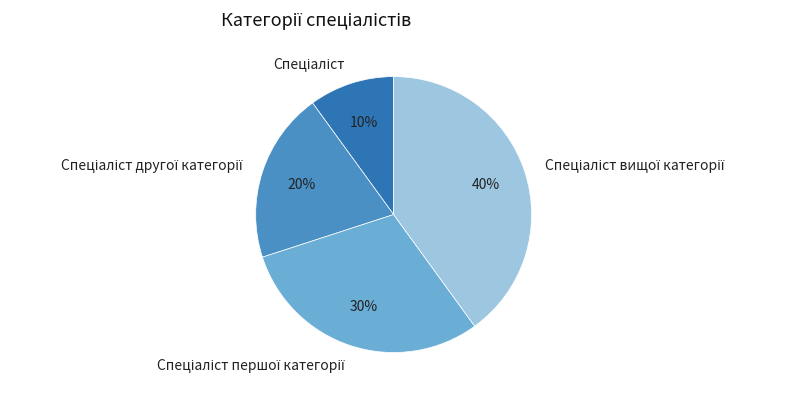

Does any single category account for the majority?

No